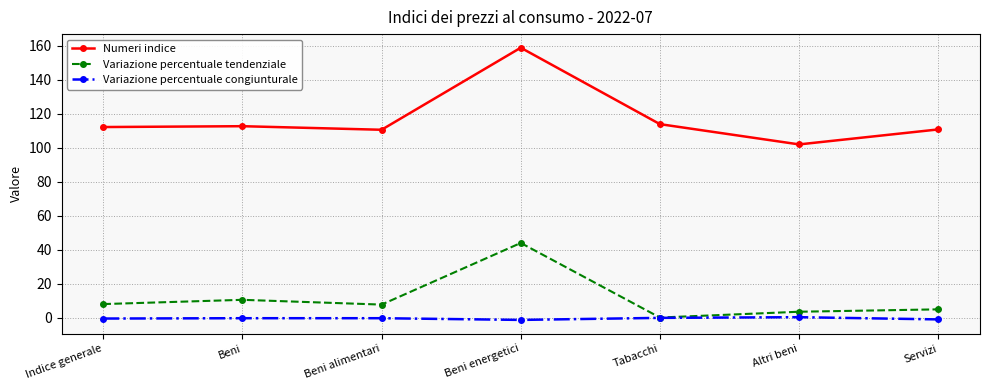

How many lines are shown in the chart?

3